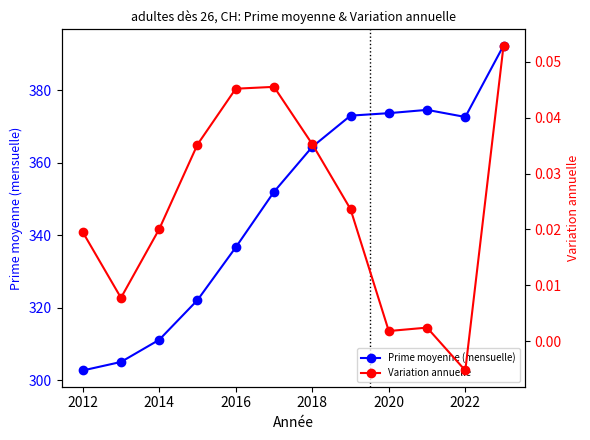

Is it true that Prime moyenne (mensuelle) equals 336.7 at 2016?

True